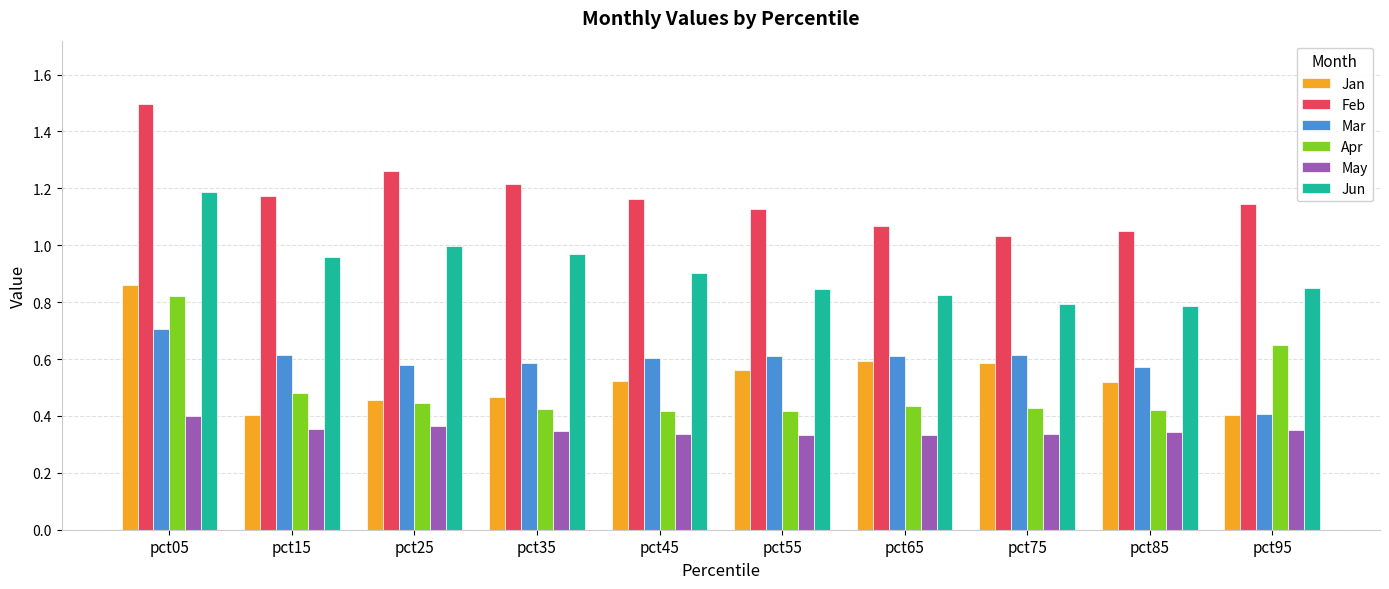

How many bars are there in total?

60